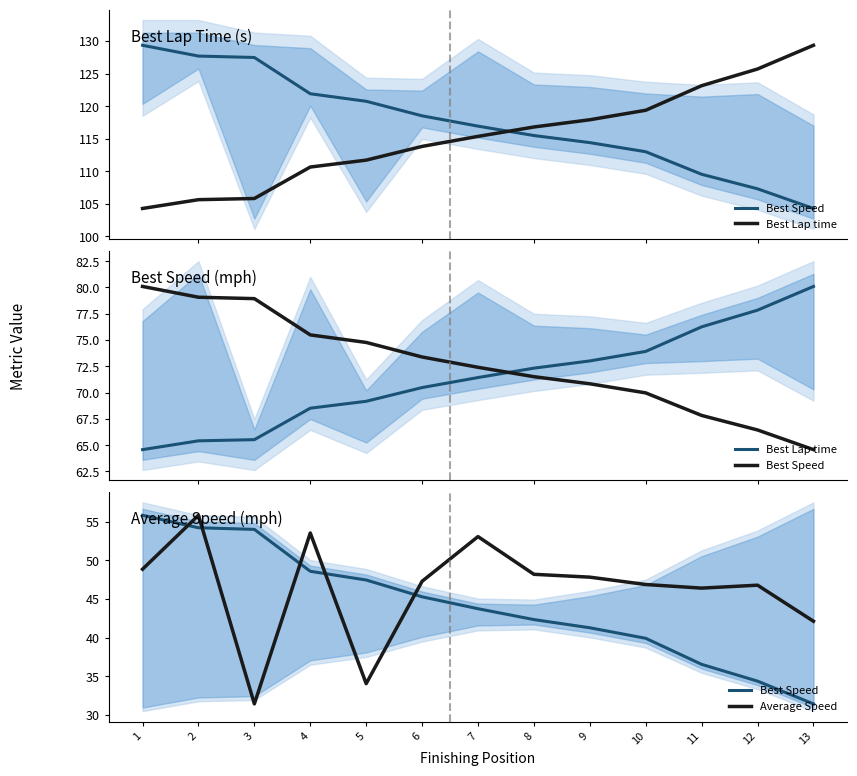

What is the value of the Best Speed point at the 4th from the left?

48.6